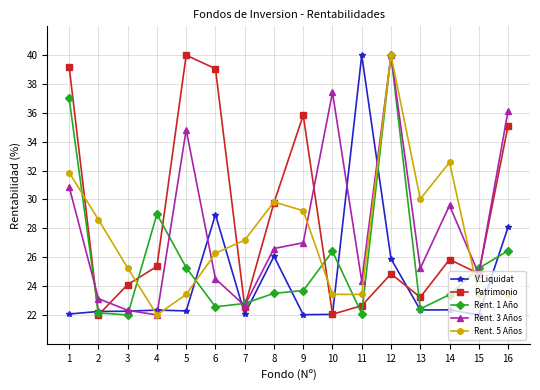

How many lines are shown in the chart?

5